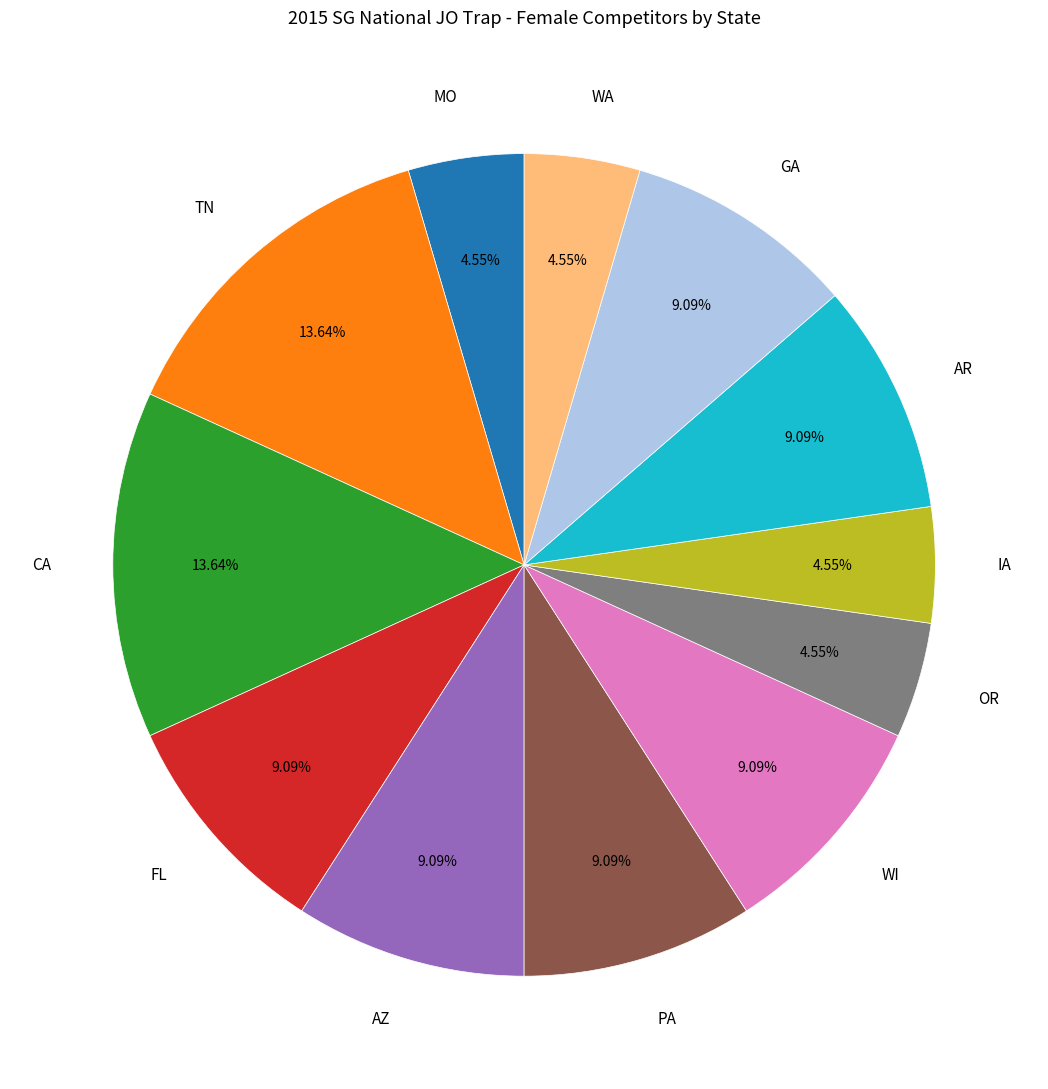

Approximately how many times larger is the value at GA compared to IA?

2.0